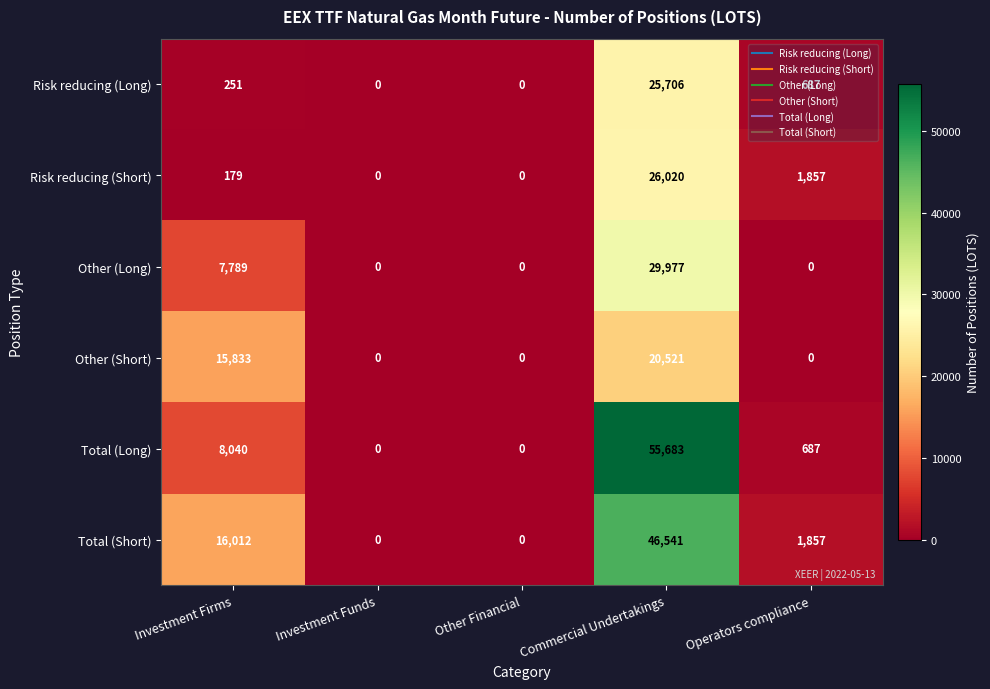

What is the difference between the second highest and second lowest values in the Other (Short) series?

15833